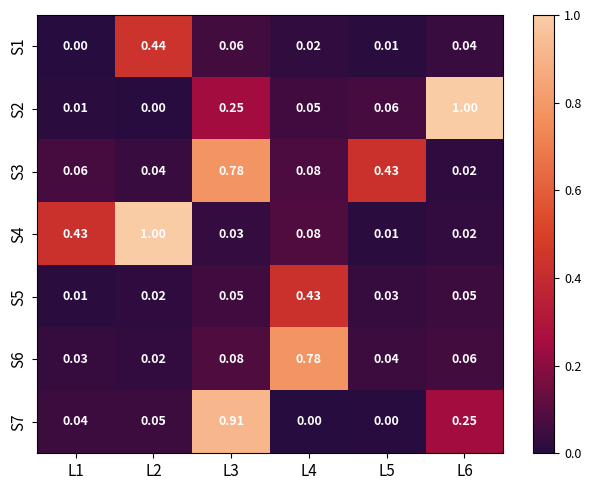

Is the value of S2 at L6 greater than the value of S1 at L3?

Yes